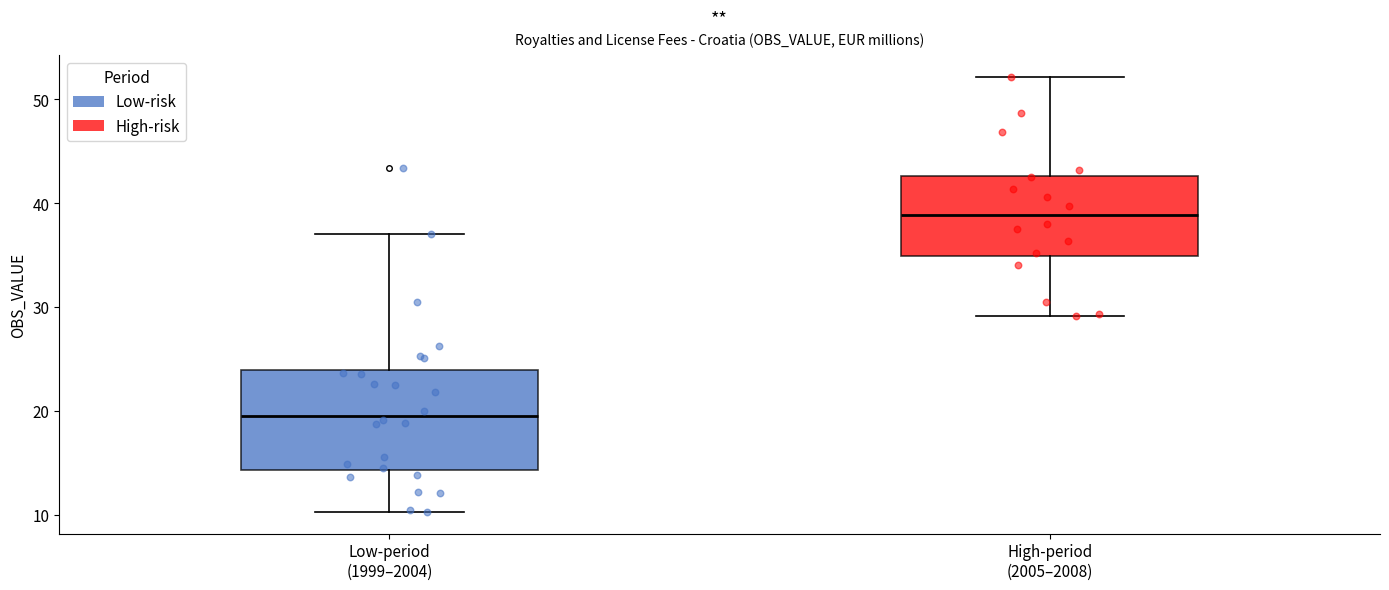

Reading left to right, read every box against the y-axis: the position of its median line, the range the box covers, and the ends of its whiskers. The values are not printed on the chart, so give them approximately, as read against the axis.

Low-period (1999–2004): median 20, box 14 to 24, whiskers 10 to 37
High-period (2005–2008): median 39, box 35 to 43, whiskers 29 to 52